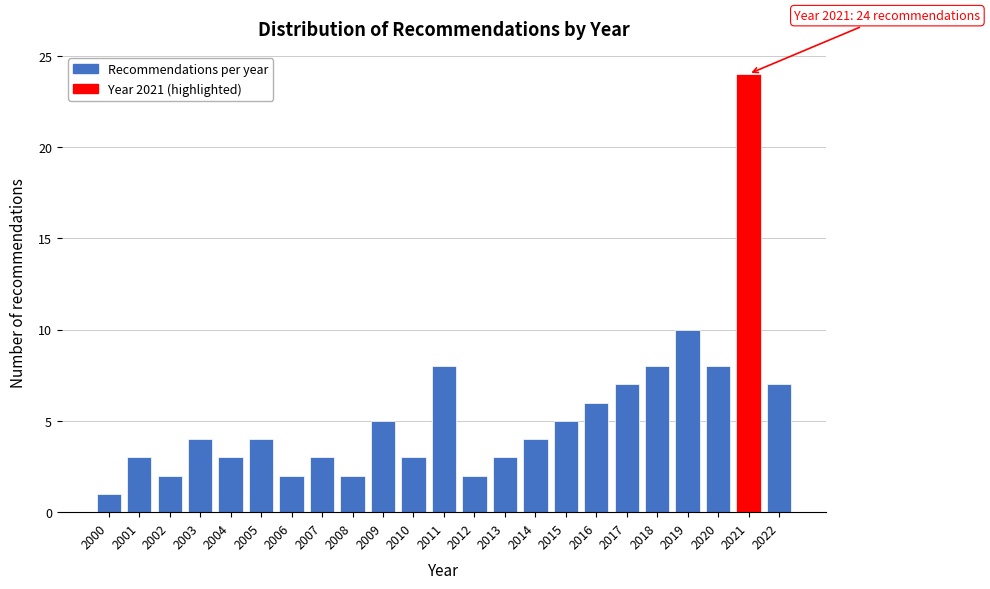

Reading left to right, transcribe all the data shown in this chart.

2000=1	2001=3	2002=2	2003=4	2004=3	2005=4	2006=2	2007=3	2008=2	2009=5	2010=3	2011=8	2012=2	2013=3	2014=4	2015=5	2016=6	2017=7	2018=8	2019=10	2020=8	2021=24	2022=7